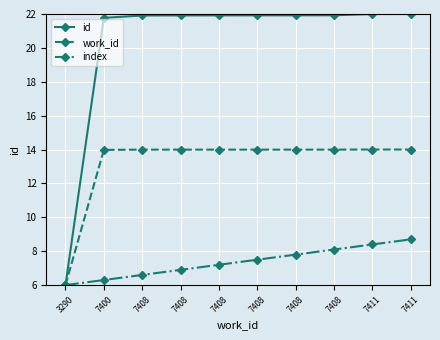

What are all the series names shown in the legend?

id, work_id, index